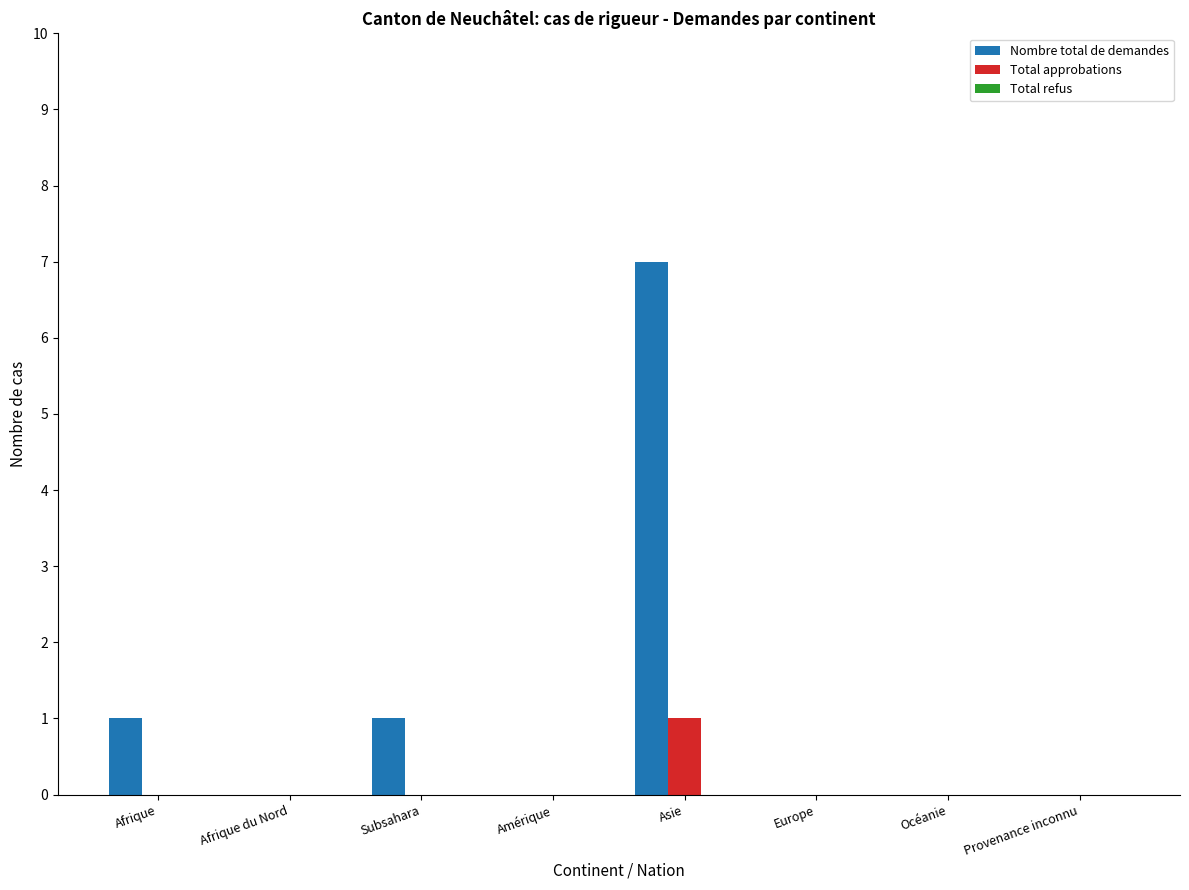

At which category is the sum across all series the highest?

Asie